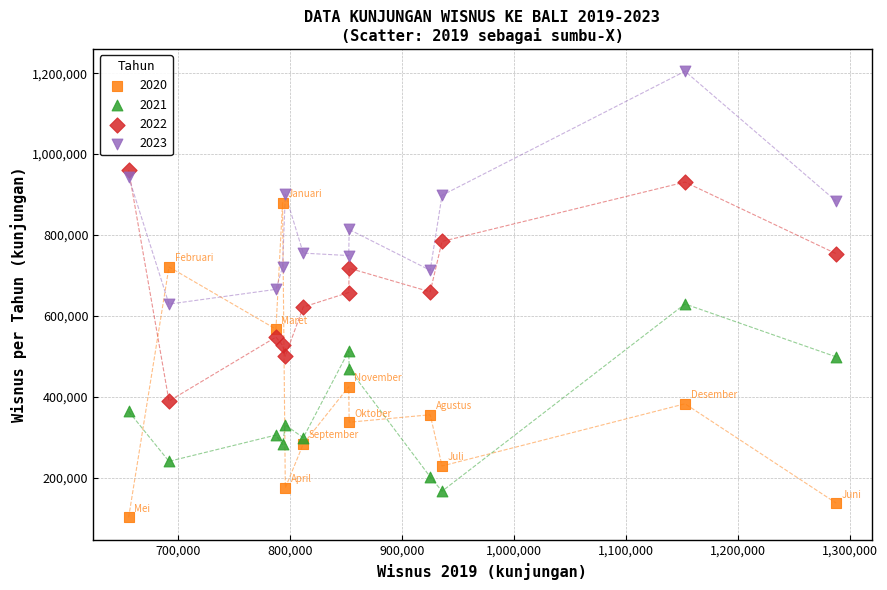

Across all data points, what is the range of X values (max minus min)?

631795